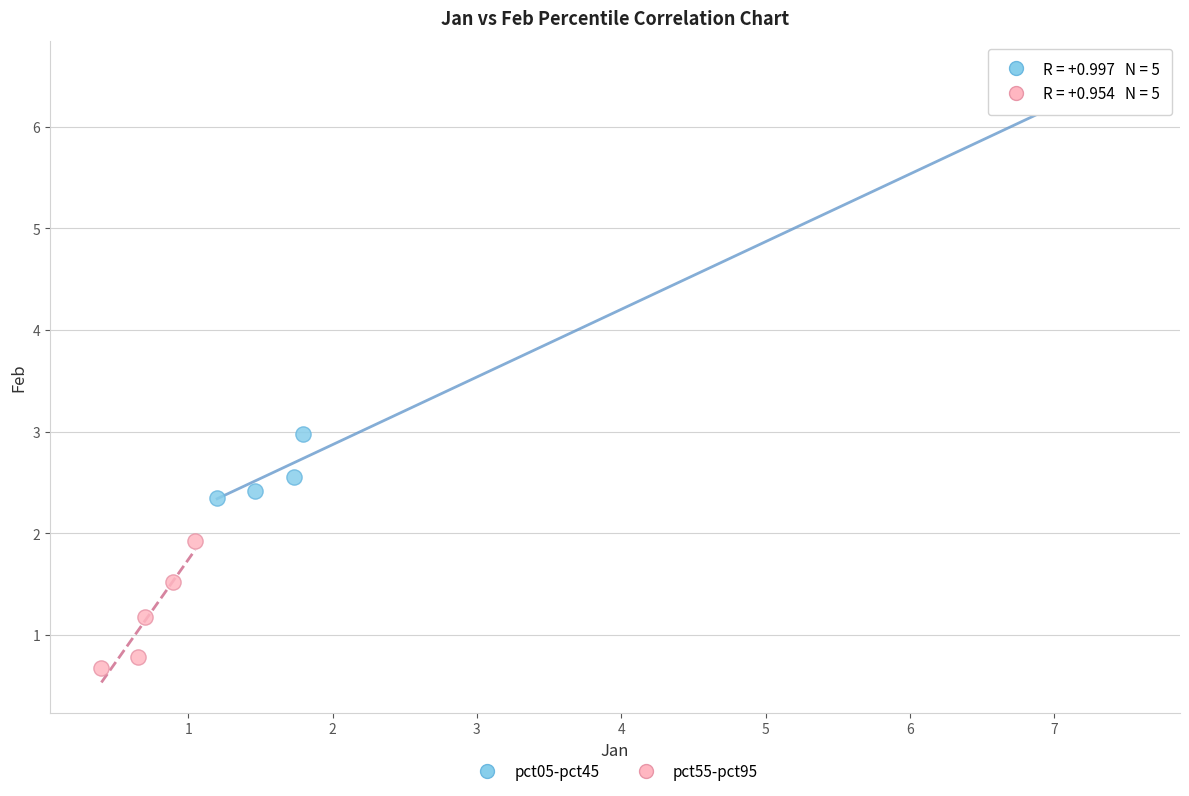

Which series reaches the minimum Y coordinate?

pct55-pct95